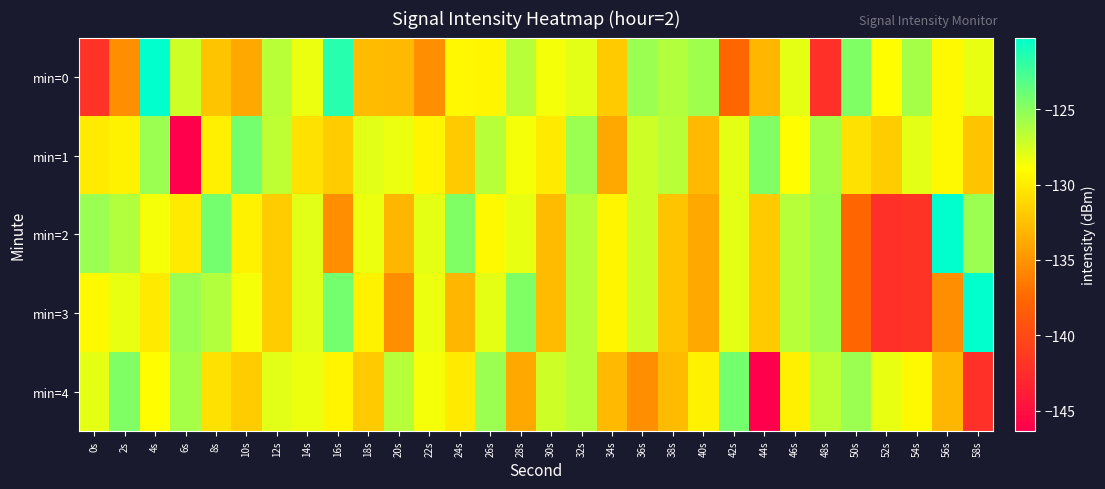

Reading right to left, what are all the values shown in this chart?

min=0: 58s=-128.2	56s=-129.3	54s=-125.9	52s=-129.1	50s=-124.7	48s=-142.2	46s=-128.1	44s=-133.1	42s=-137.7	40s=-125.7	38s=-126.4	36s=-125.5	34s=-131.9	32s=-128.0	30s=-128.6	28s=-126.5	26s=-129.5	24s=-129.3	22s=-135.3	20s=-132.9	18s=-132.8	16s=-121.6	14s=-128.3	12s=-126.6	10s=-133.8	8s=-132.2	6s=-127.3	4s=-120.2	2s=-135.3	0s=-142.0
min=1: 58s=-132.2	56s=-129.3	54s=-128.0	52s=-131.8	50s=-130.6	48s=-125.9	46s=-129.1	44s=-124.7	42s=-128.1	40s=-132.9	38s=-126.6	36s=-127.3	34s=-133.8	32s=-125.5	30s=-130.1	28s=-128.6	26s=-126.5	24s=-131.9	22s=-129.5	20s=-128.3	18s=-128.0	16s=-131.8	14s=-130.6	12s=-126.7	10s=-124.3	8s=-129.8	6s=-146.4	4s=-125.5	2s=-129.7	0s=-130.1
min=2: 58s=-125.5	56s=-120.2	54s=-142.0	52s=-142.2	50s=-137.7	48s=-125.7	46s=-126.5	44s=-131.9	42s=-128.0	40s=-133.8	38s=-132.2	36s=-127.3	34s=-129.5	32s=-126.6	30s=-132.8	28s=-128.2	26s=-129.3	24s=-124.7	22s=-128.1	20s=-133.1	18s=-128.3	16s=-135.3	14s=-128.0	12s=-131.8	10s=-129.7	8s=-124.3	6s=-130.1	4s=-128.6	2s=-126.4	0s=-125.5
min=3: 58s=-120.2	56s=-135.3	54s=-142.0	52s=-142.2	50s=-137.7	48s=-125.7	46s=-126.5	44s=-131.9	42s=-128.0	40s=-133.8	38s=-132.2	36s=-127.3	34s=-129.5	32s=-126.6	30s=-132.8	28s=-124.7	26s=-128.1	24s=-133.1	22s=-128.3	20s=-135.3	18s=-129.7	16s=-124.3	14s=-128.0	12s=-131.8	10s=-128.6	8s=-126.4	6s=-125.5	4s=-130.1	2s=-128.2	0s=-129.3
min=4: 58s=-142.2	56s=-133.1	54s=-129.3	52s=-128.2	50s=-125.5	48s=-126.7	46s=-129.8	44s=-146.4	42s=-124.3	40s=-129.7	38s=-132.8	36s=-135.3	34s=-132.9	32s=-126.6	30s=-127.3	28s=-133.8	26s=-125.5	24s=-130.1	22s=-128.6	20s=-126.5	18s=-131.9	16s=-129.5	14s=-128.3	12s=-128.0	10s=-131.8	8s=-130.6	6s=-125.9	4s=-129.1	2s=-124.7	0s=-128.1